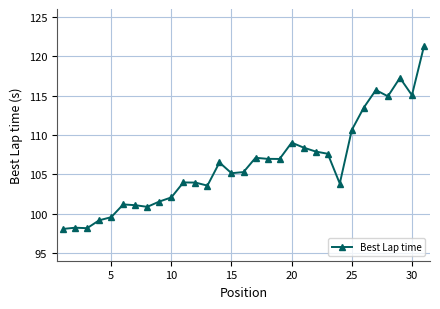

What is the value of the 14th point from the left?

106.5